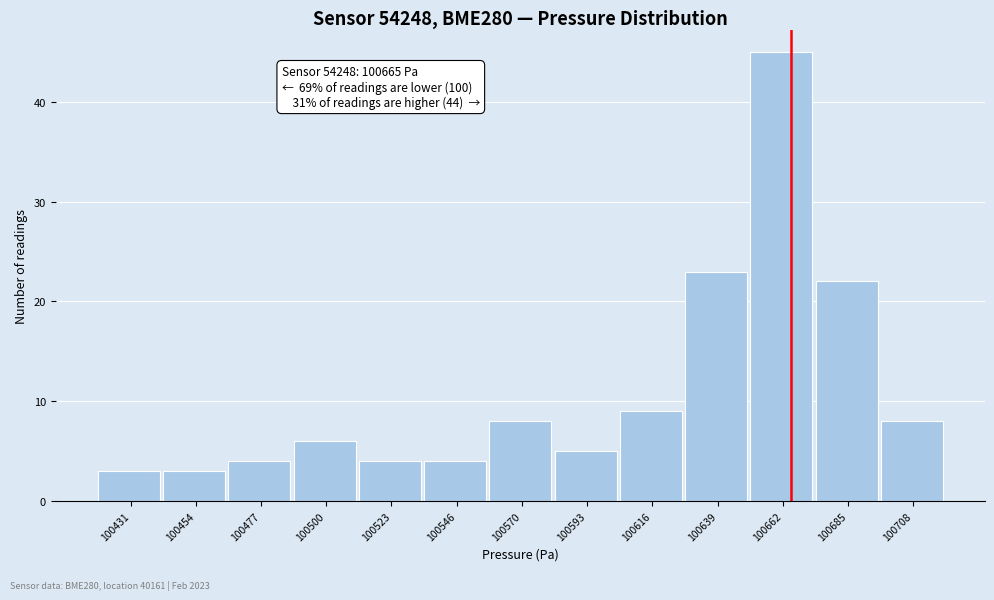

Over which range of the x-axis is the bar tallest?

100650 to 100675